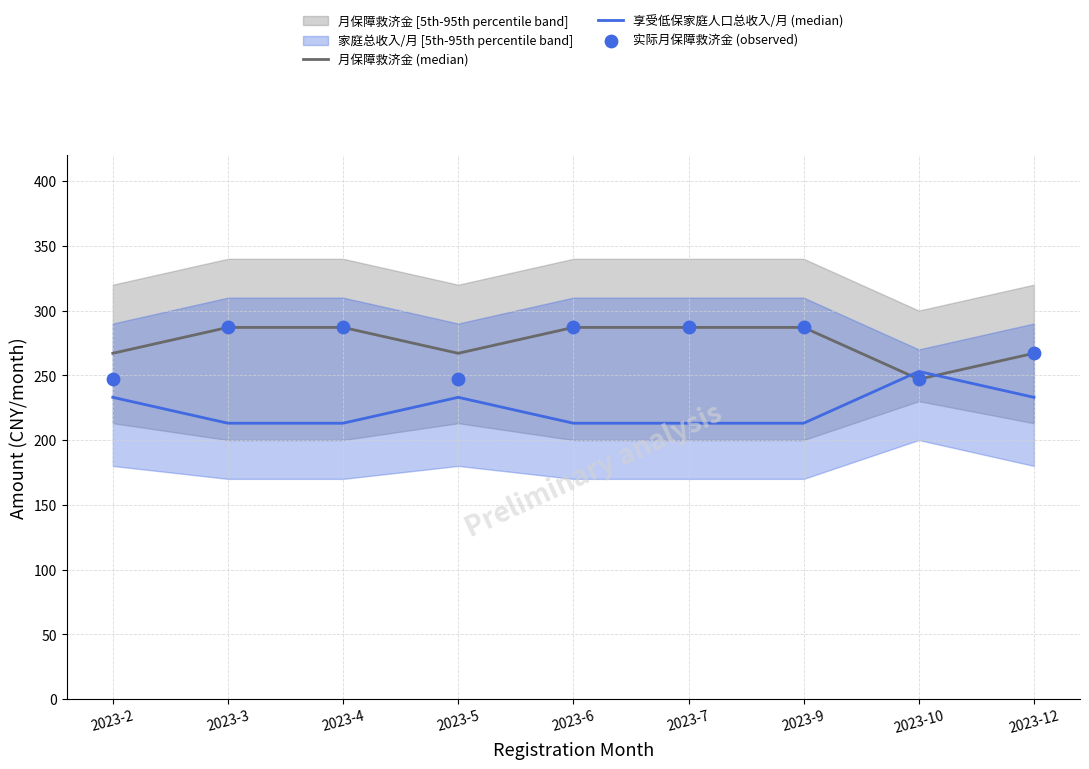

What is the total value across all series at 2023-2?

747